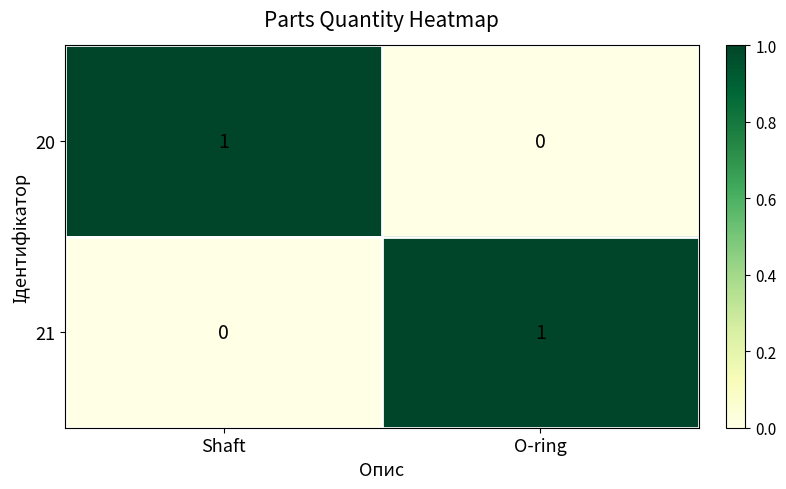

At which label does 20 reach its peak?

Shaft